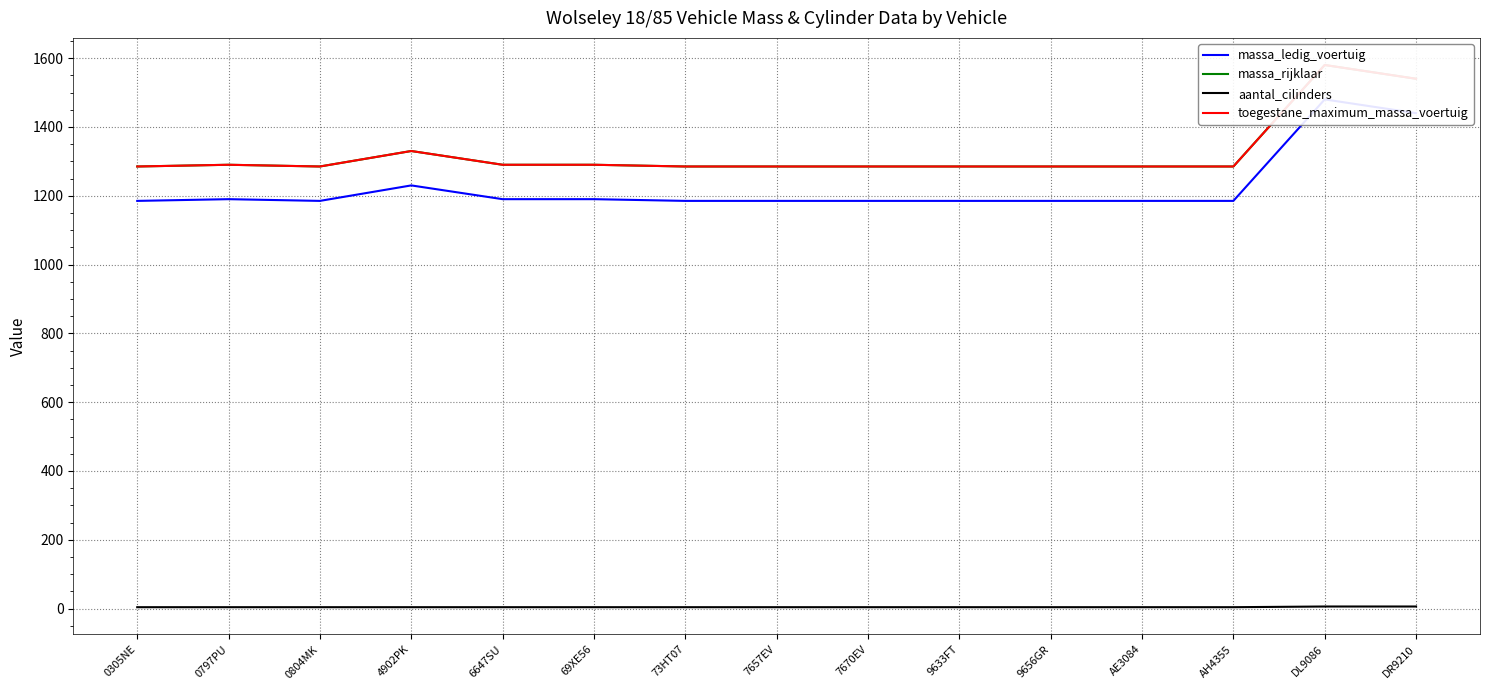

What are all the series names shown in the legend?

massa_ledig_voertuig, massa_rijklaar, aantal_cilinders, toegestane_maximum_massa_voertuig